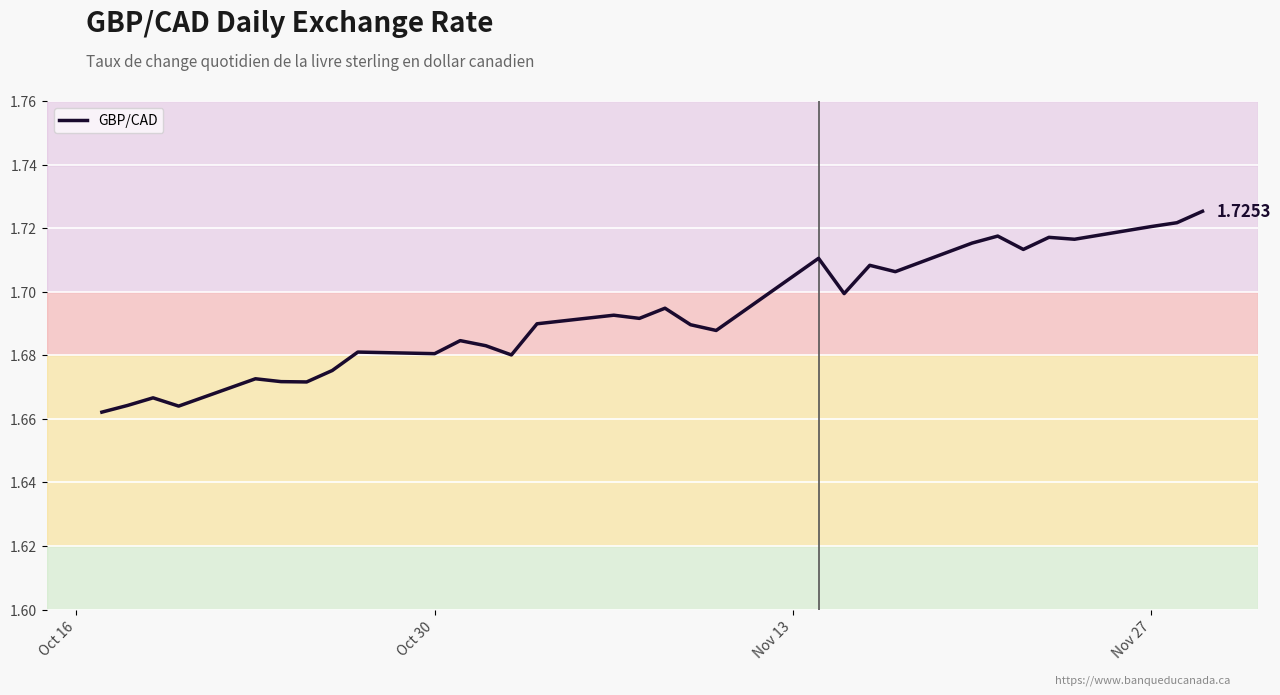

Which category has the lowest value across all series?

Oct 16